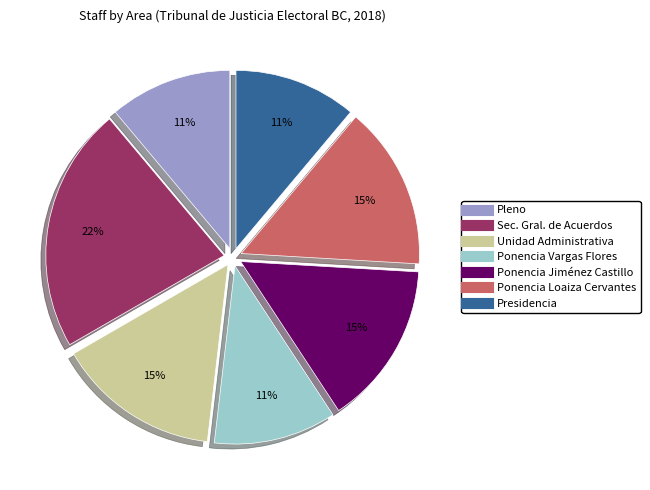

To the nearest percent, what is the average slice percentage?

14%